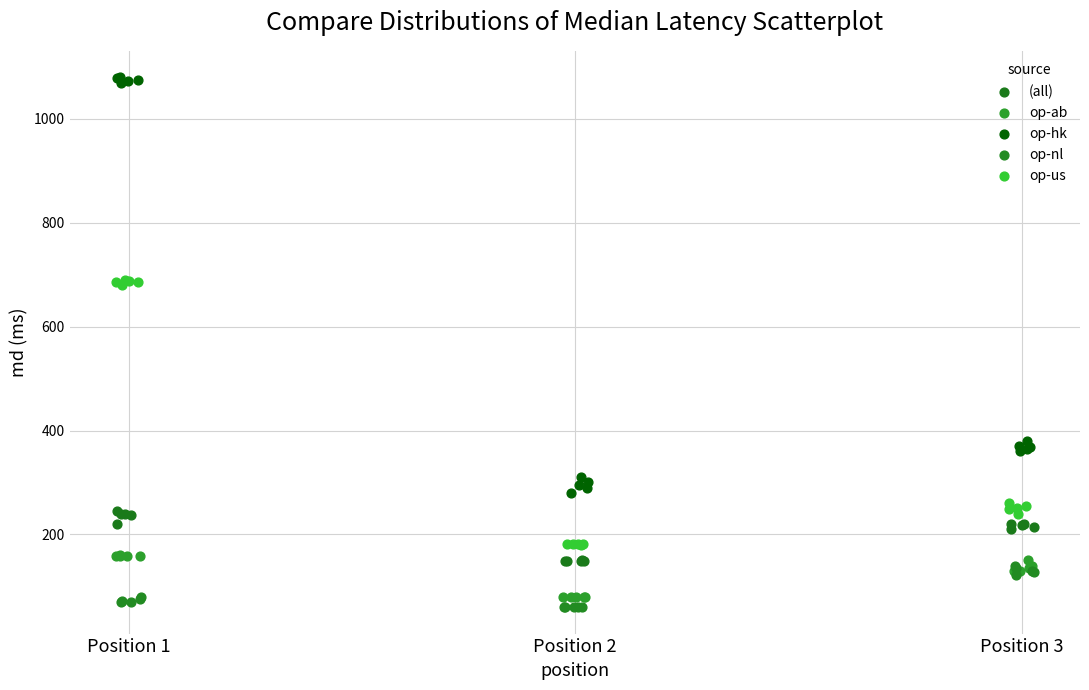

Which series contains the highest Y value?

op-hk